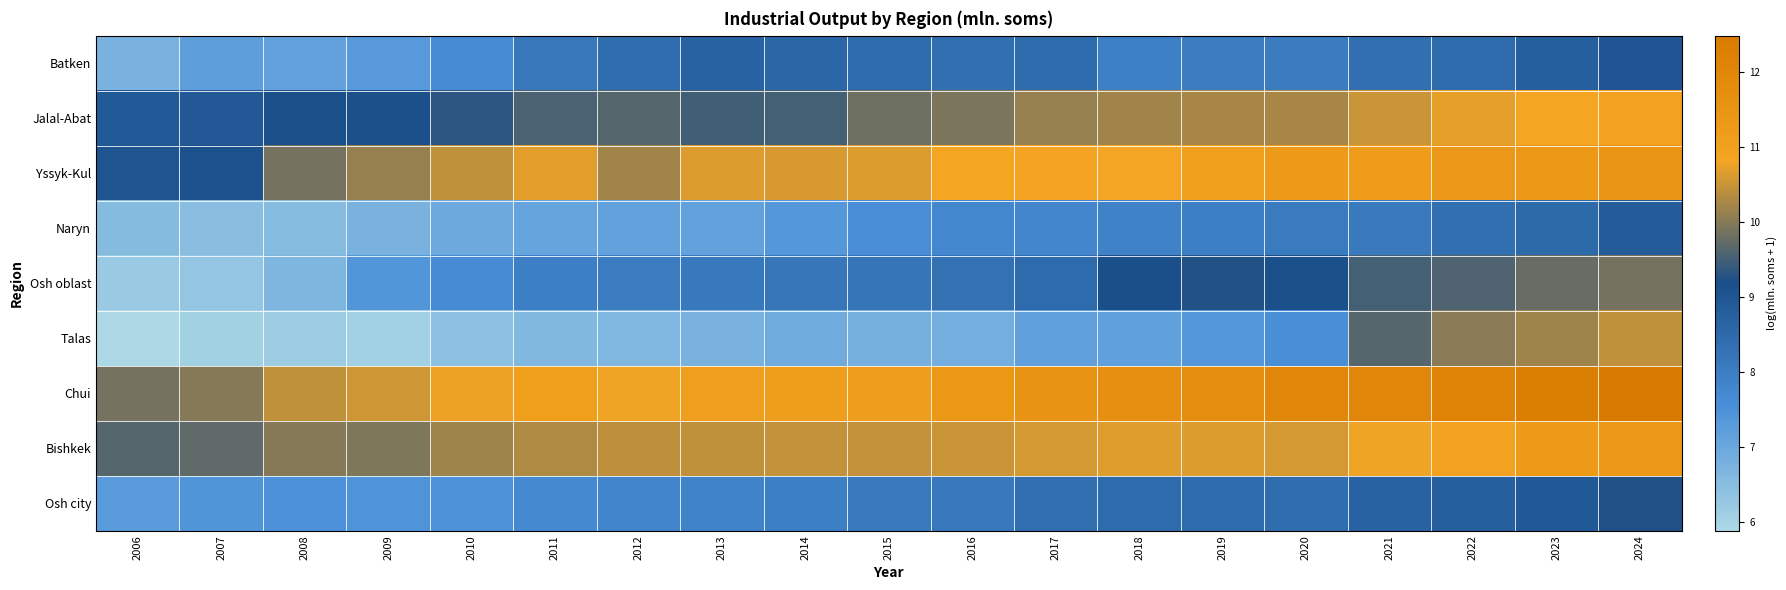

Reading left to right, what are all the values shown in this chart?

Batken: 2006=6.7	2007=7.2	2008=7.1	2009=7.3	2010=7.7	2011=8.2	2012=8.4	2013=8.7	2014=8.6	2015=8.5	2016=8.4	2017=8.5	2018=7.9	2019=8.0	2020=8.0	2021=8.4	2022=8.5	2023=8.8	2024=9.0
Jalal-Abat: 2006=8.9	2007=9.0	2008=9.1	2009=9.1	2010=9.3	2011=9.6	2012=9.6	2013=9.5	2014=9.5	2015=9.8	2016=9.9	2017=10.1	2018=10.2	2019=10.3	2020=10.3	2021=10.5	2022=10.7	2023=10.9	2024=10.9
Yssyk-Kul: 2006=9.1	2007=9.1	2008=9.9	2009=10.1	2010=10.4	2011=10.7	2012=10.2	2013=10.6	2014=10.6	2015=10.7	2016=10.8	2017=10.9	2018=10.8	2019=11.0	2020=11.3	2021=11.2	2022=11.4	2023=11.3	2024=11.5
Naryn: 2006=6.5	2007=6.5	2008=6.5	2009=6.7	2010=7.0	2011=7.1	2012=7.1	2013=7.1	2014=7.4	2015=7.6	2016=7.8	2017=7.8	2018=7.9	2019=8.0	2020=8.1	2021=8.1	2022=8.4	2023=8.5	2024=8.8
Osh oblast: 2006=6.2	2007=6.3	2008=6.7	2009=7.4	2010=7.7	2011=8.0	2012=8.0	2013=8.1	2014=8.2	2015=8.2	2016=8.3	2017=8.5	2018=9.2	2019=9.2	2020=9.2	2021=9.5	2022=9.6	2023=9.8	2024=9.9
Talas: 2006=5.9	2007=6.1	2008=6.1	2009=6.1	2010=6.4	2011=6.6	2012=6.7	2013=6.7	2014=6.9	2015=6.8	2016=6.9	2017=7.2	2018=7.2	2019=7.4	2020=7.6	2021=9.6	2022=10.0	2023=10.2	2024=10.4
Chui: 2006=9.9	2007=10.0	2008=10.4	2009=10.5	2010=10.8	2011=11.1	2012=10.8	2013=11.1	2014=11.1	2015=11.2	2016=11.4	2017=11.5	2018=11.7	2019=11.8	2020=12.0	2021=12.0	2022=12.2	2023=12.3	2024=12.5
Bishkek: 2006=9.6	2007=9.7	2008=10.0	2009=9.9	2010=10.2	2011=10.3	2012=10.4	2013=10.4	2014=10.5	2015=10.5	2016=10.5	2017=10.6	2018=10.7	2019=10.7	2020=10.6	2021=10.8	2022=11.0	2023=11.3	2024=11.4
Osh city: 2006=7.3	2007=7.4	2008=7.5	2009=7.4	2010=7.5	2011=7.7	2012=7.8	2013=7.9	2014=8.0	2015=8.1	2016=8.1	2017=8.4	2018=8.5	2019=8.5	2020=8.4	2021=8.7	2022=8.8	2023=8.9	2024=9.2